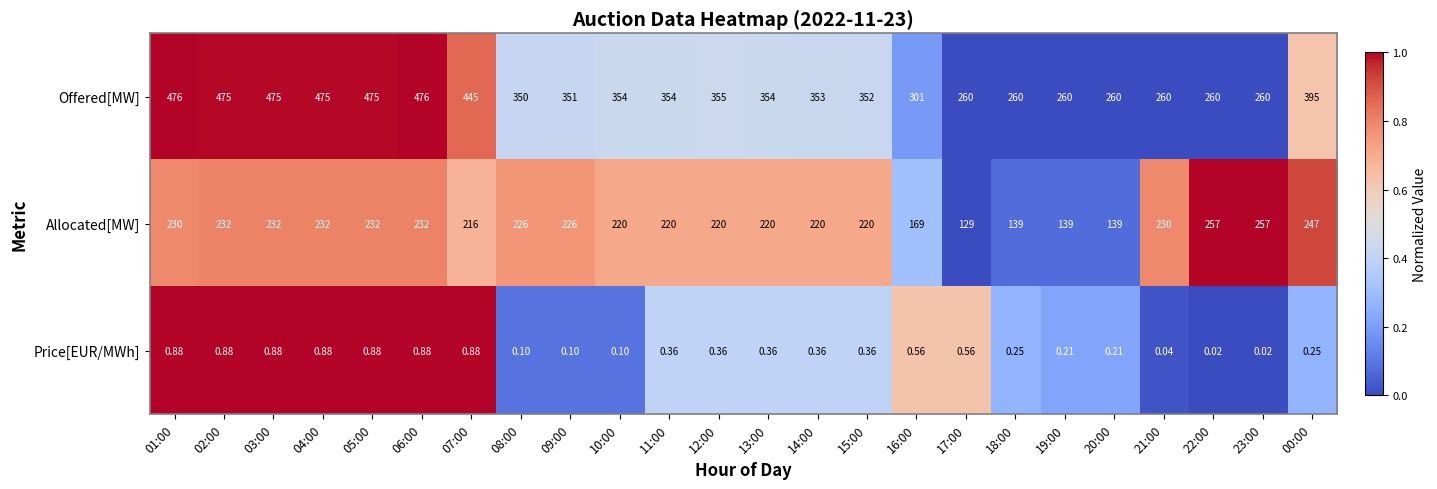

Rank the series by their maximum value, from lowest to highest.

Price[EUR/MWh], Allocated[MW], Offered[MW]